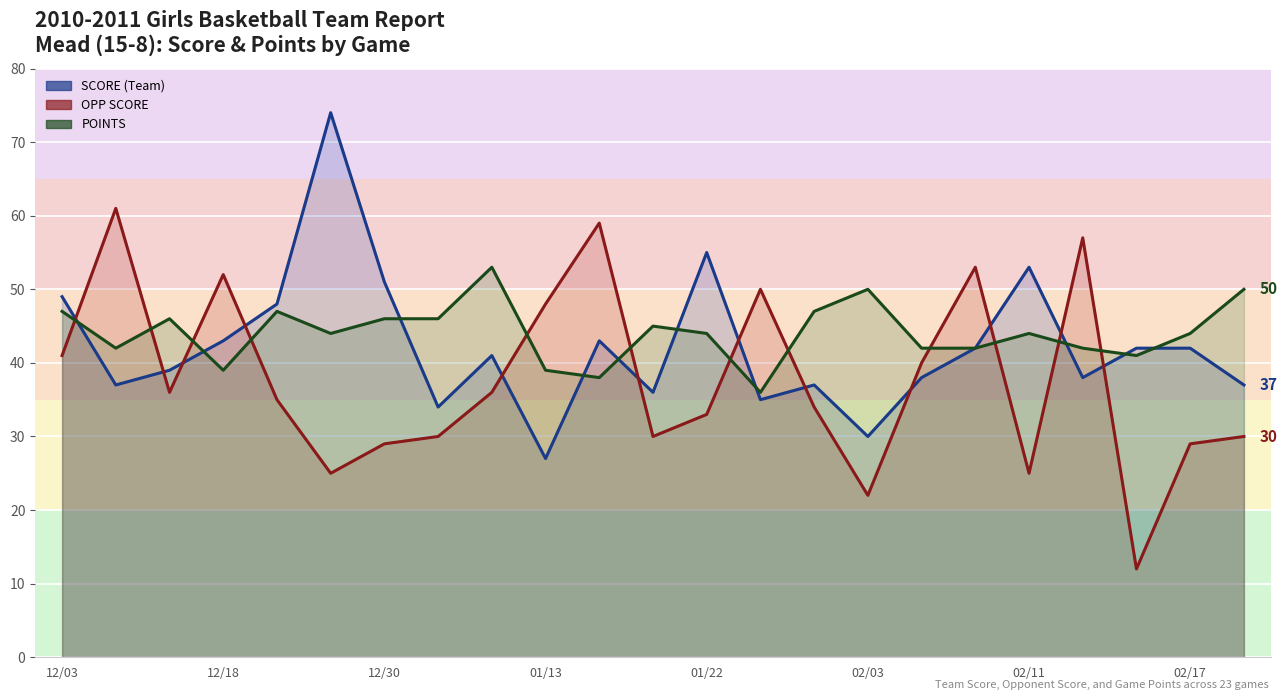

What is the value of the POINTS point at the 7th from the left?

46